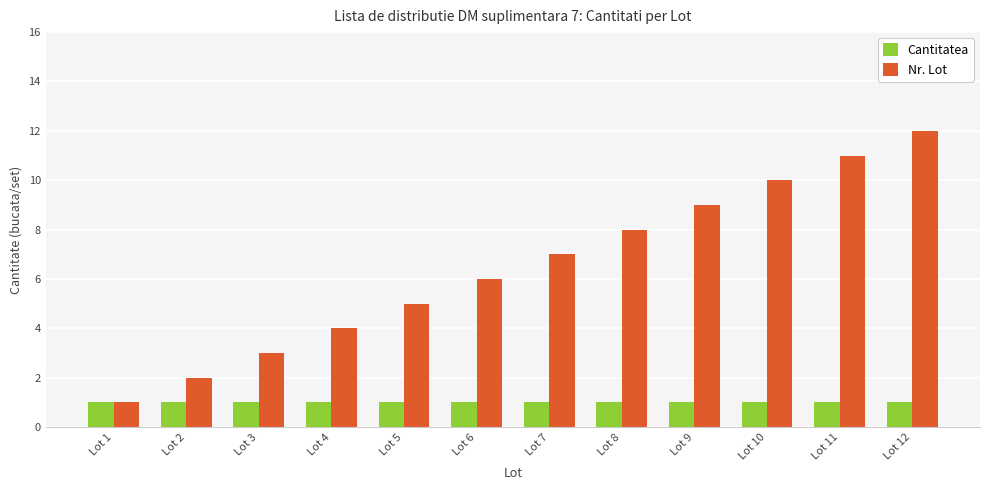

What is the sum of all Nr. Lot values?

78